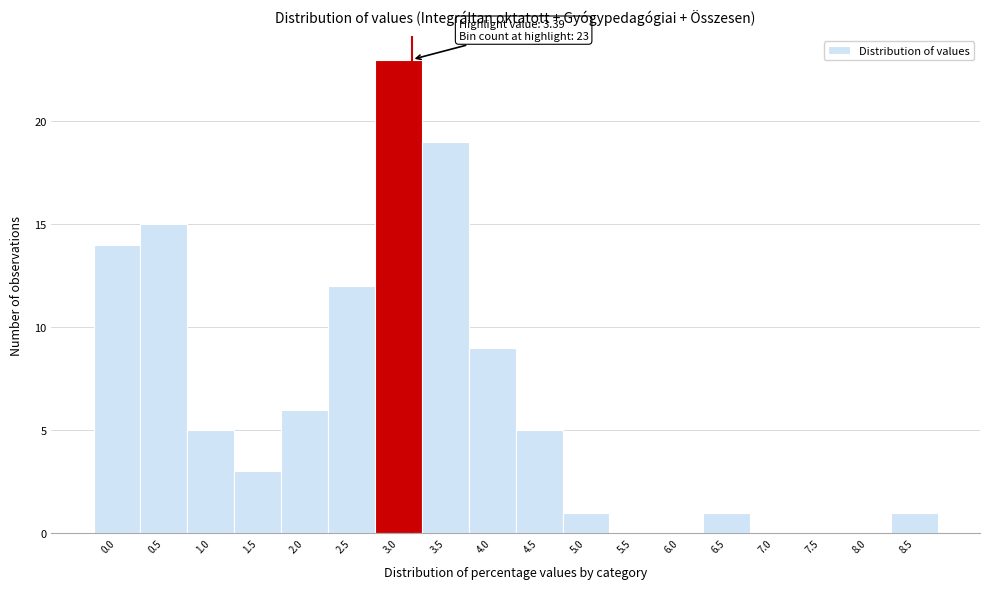

Reading left to right, what are all the values shown in this chart?

0.0=14	0.5=15	1.0=5	1.5=3	2.0=6	2.5=12	3.0=23	3.5=19	4.0=9	4.5=5	5.0=1	5.5=0	6.0=0	6.5=1	7.0=0	7.5=0	8.0=0	8.5=1